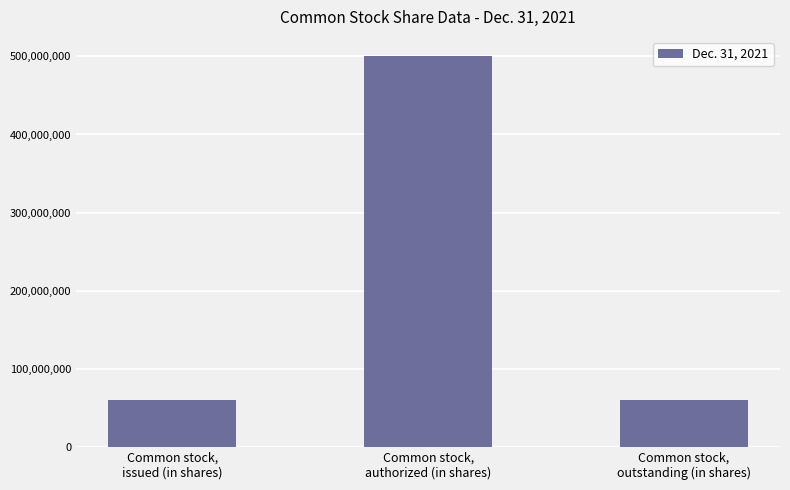

What is the change in value from Common stock,
issued (in shares) to Common stock,
authorized (in shares)?

+440465288